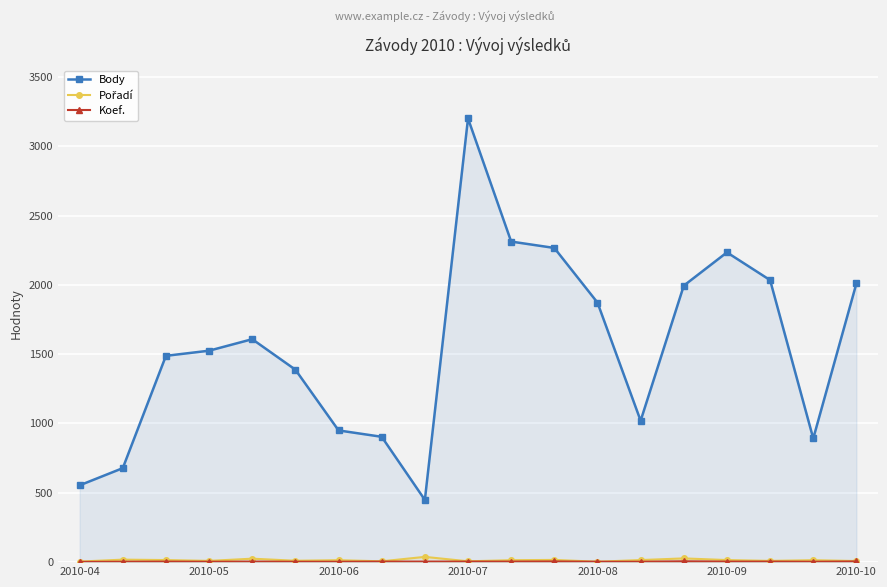

The value of Pořadí at 11 is 9. True or false?

False